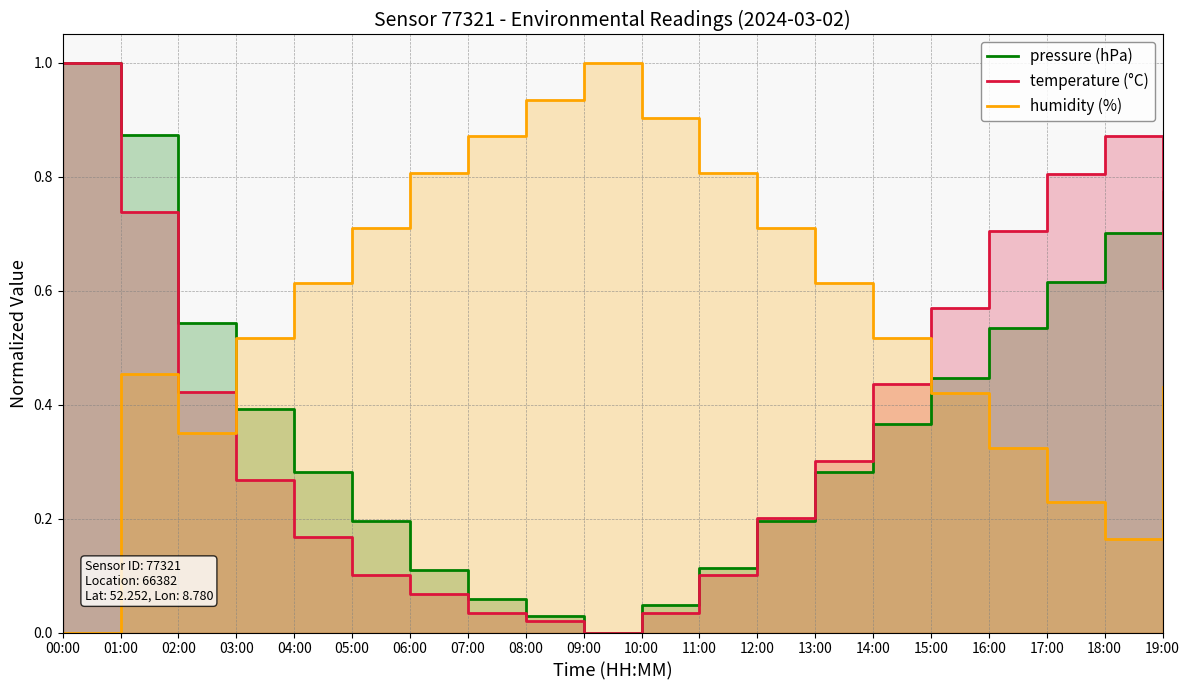

Which category has the highest value across all series?

00:00